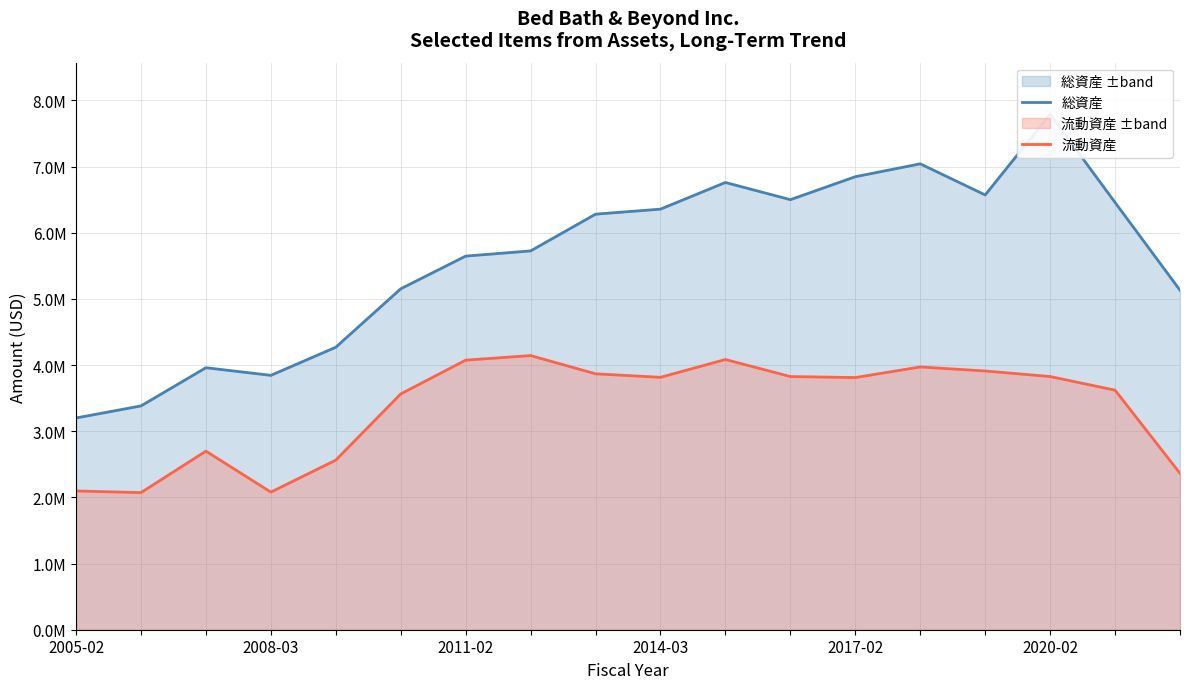

Which series has the widest spread of values?

総資産